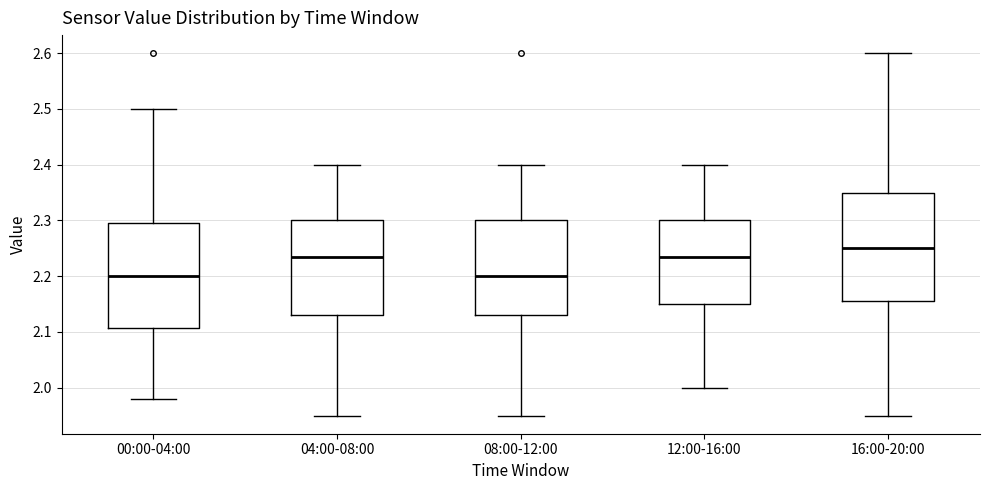

Where does the upper whisker of the box for 12:00-16:00 end on the y-axis? The values are not printed on the chart, so give them approximately, as read against the axis.

2.40